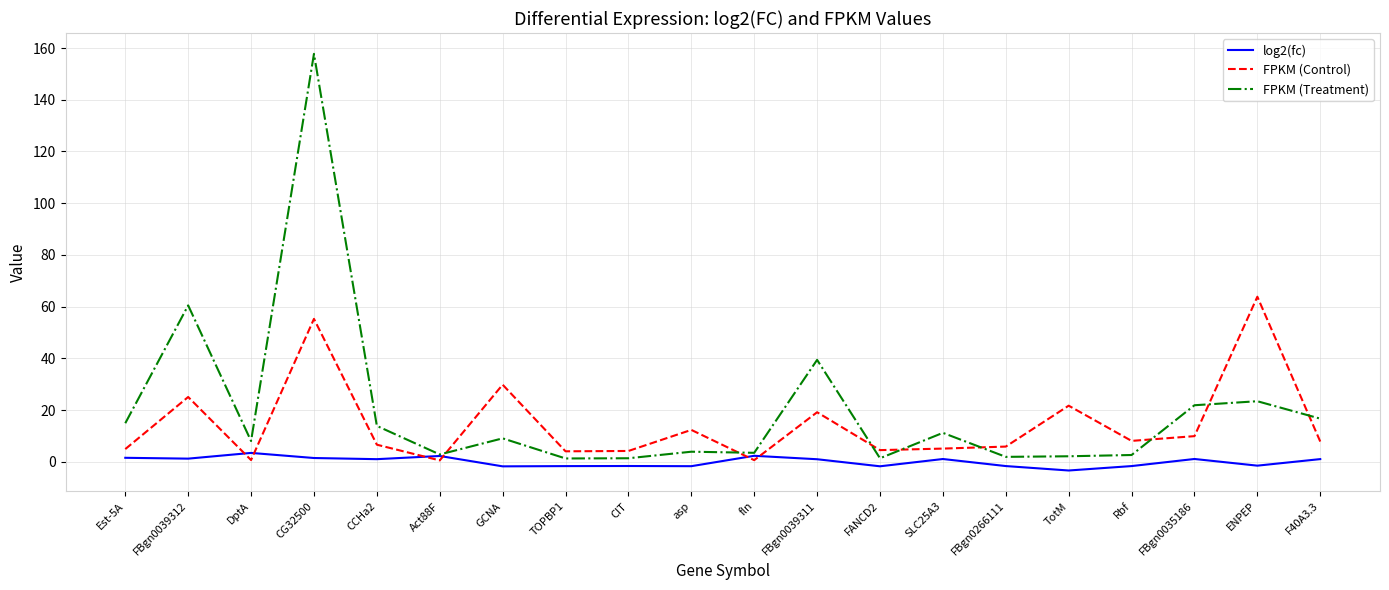

How many values in the FPKM (Treatment) series are below 9?

10